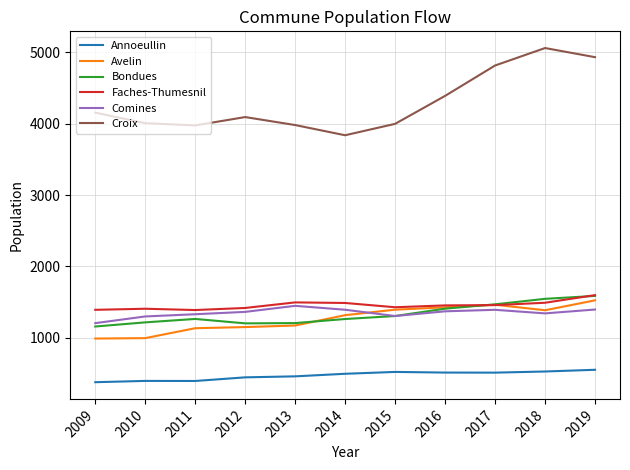

What is the minimum value shown in the chart?

376